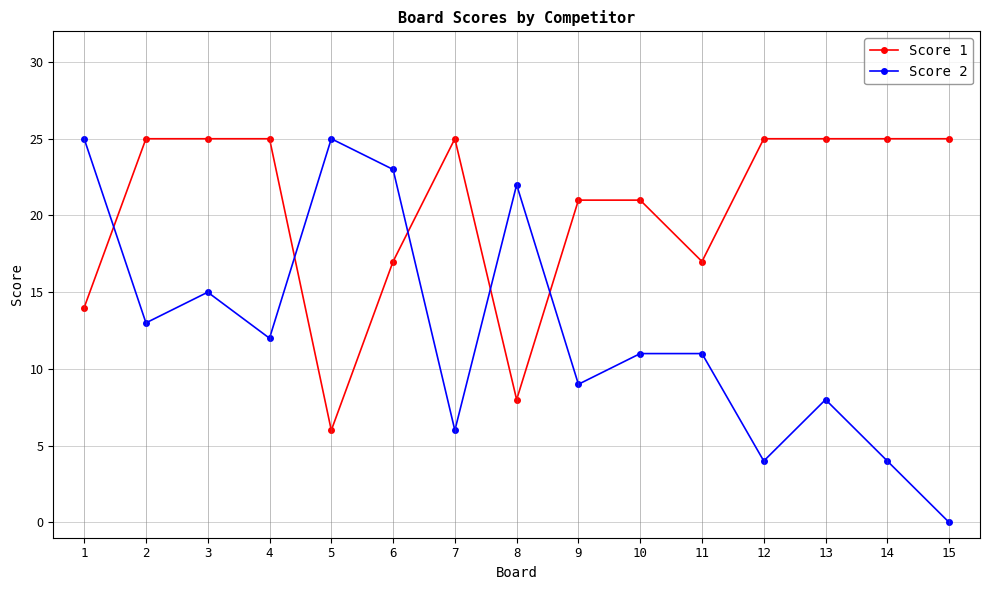

Rank the series by their average value, from highest to lowest.

Score 1, Score 2